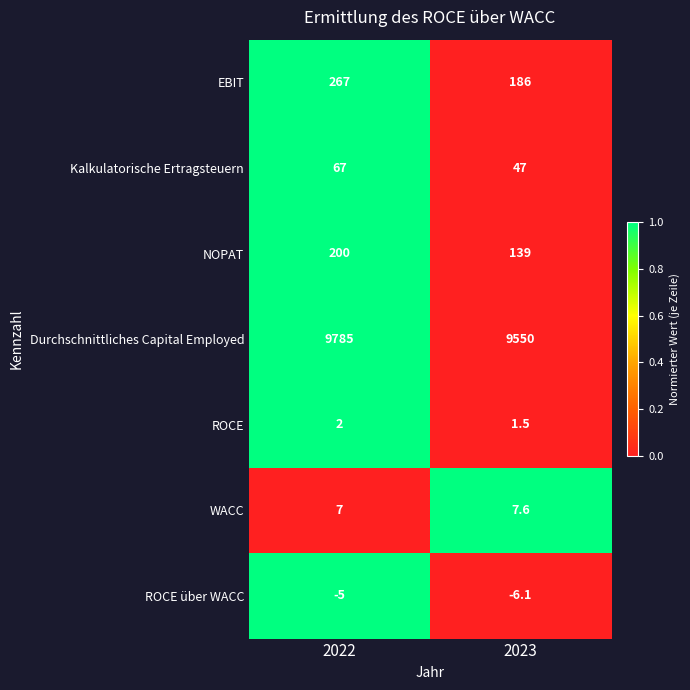

Where is ROCE nearest to the value 1?

2023